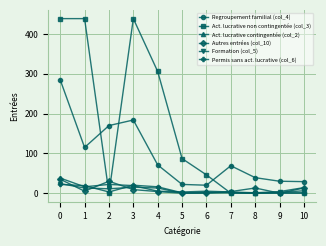

How many lines are shown in the chart?

6